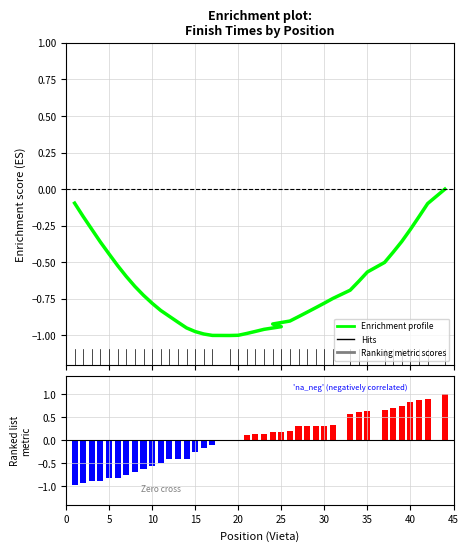

Which series has the widest spread of values?

Ranking metric scores